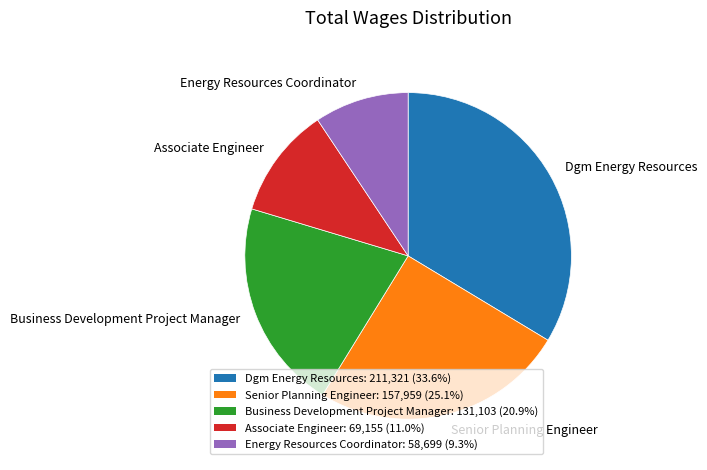

What is the smallest slice in the pie chart?

Energy Resources Coordinator